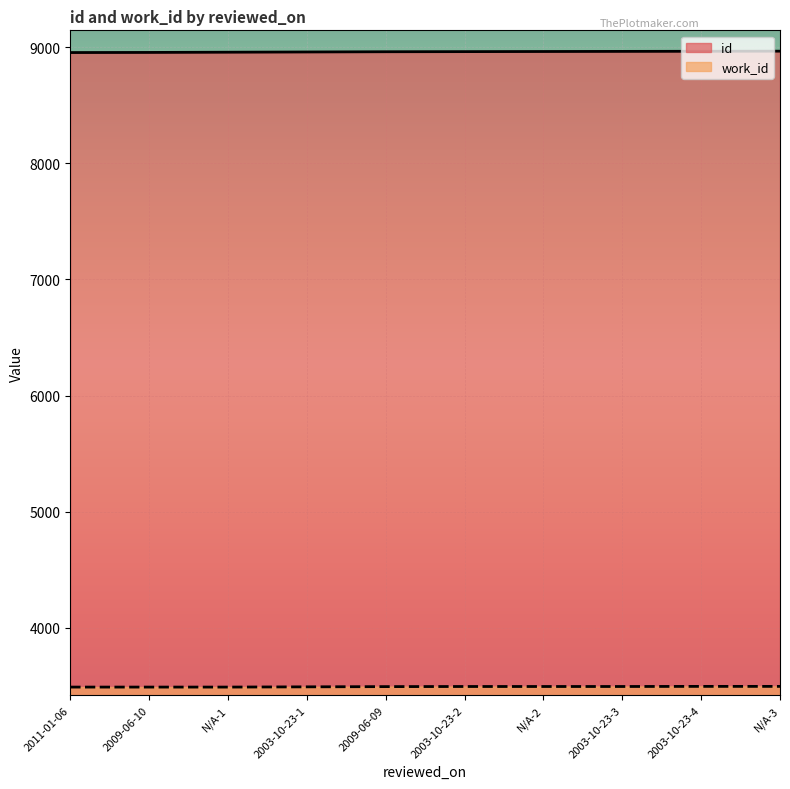

What is the value of the id point at the 8th from the left?

8963